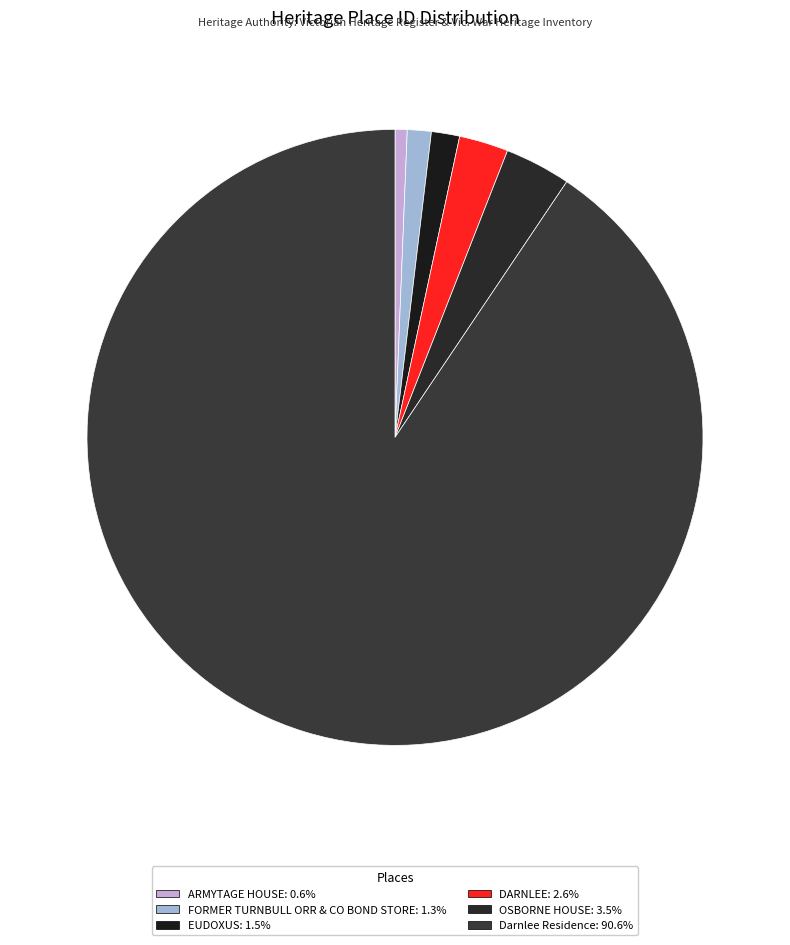

Count the number of slices in the pie.

6